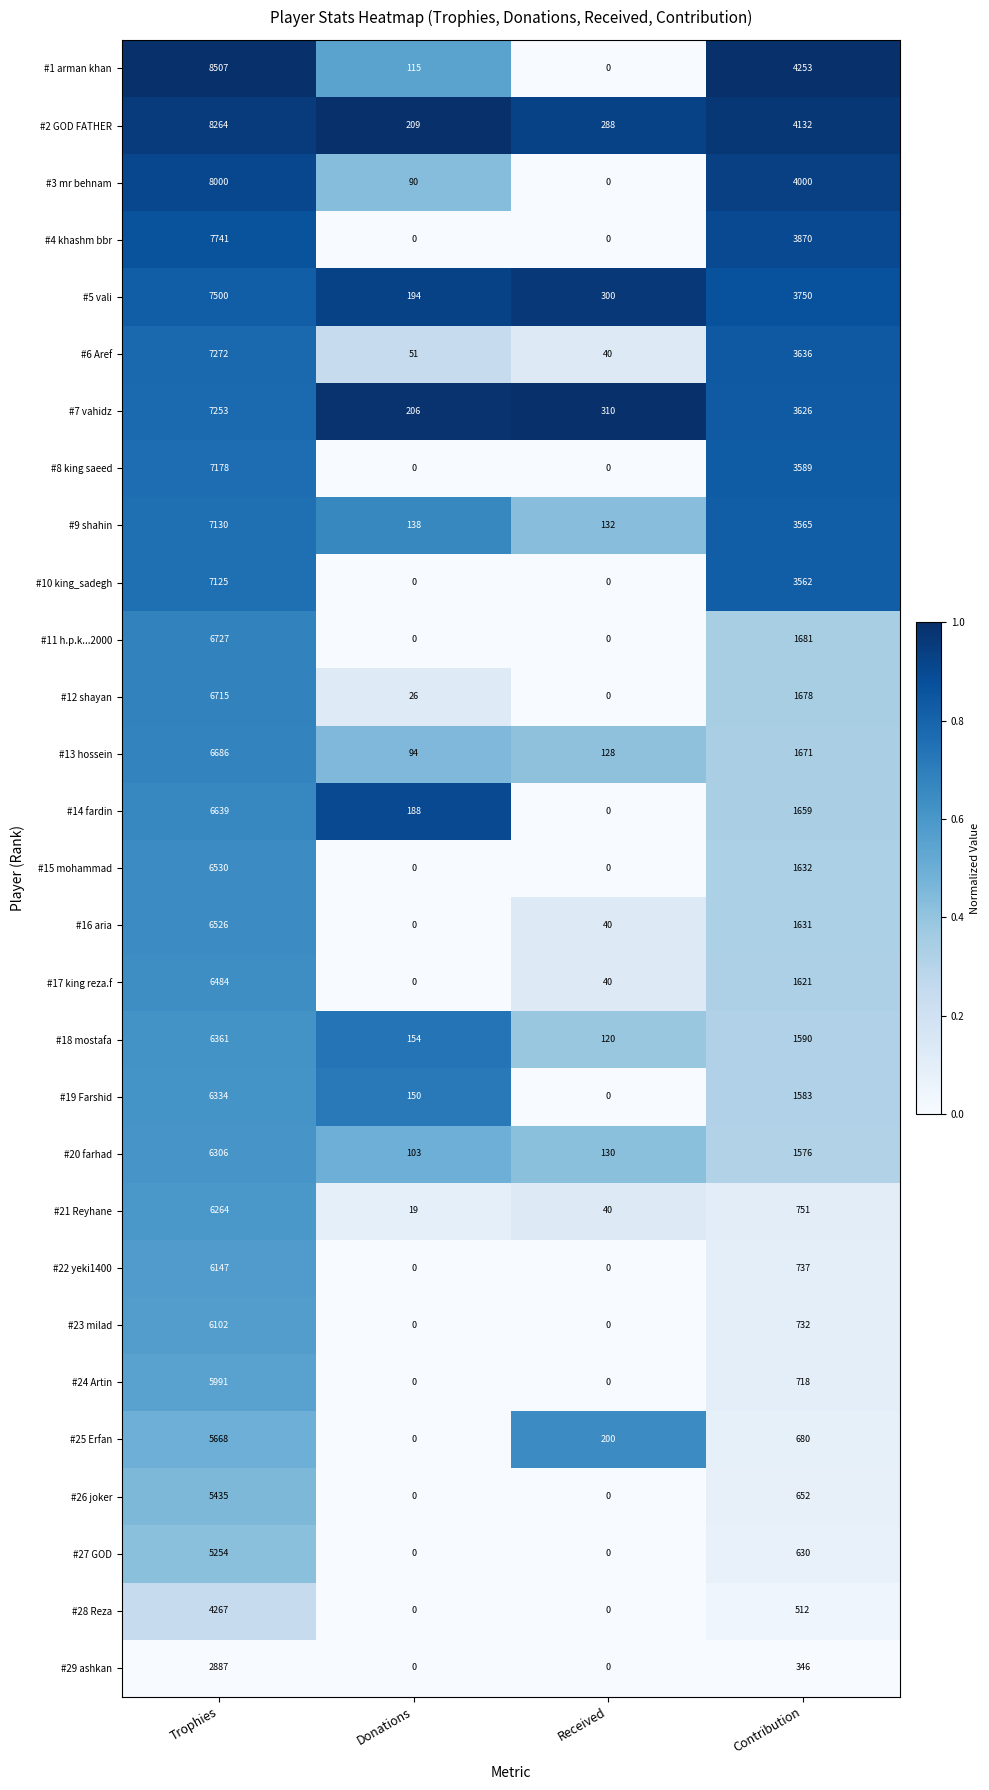

At which label does #6 Aref first exceed 3636?

Trophies